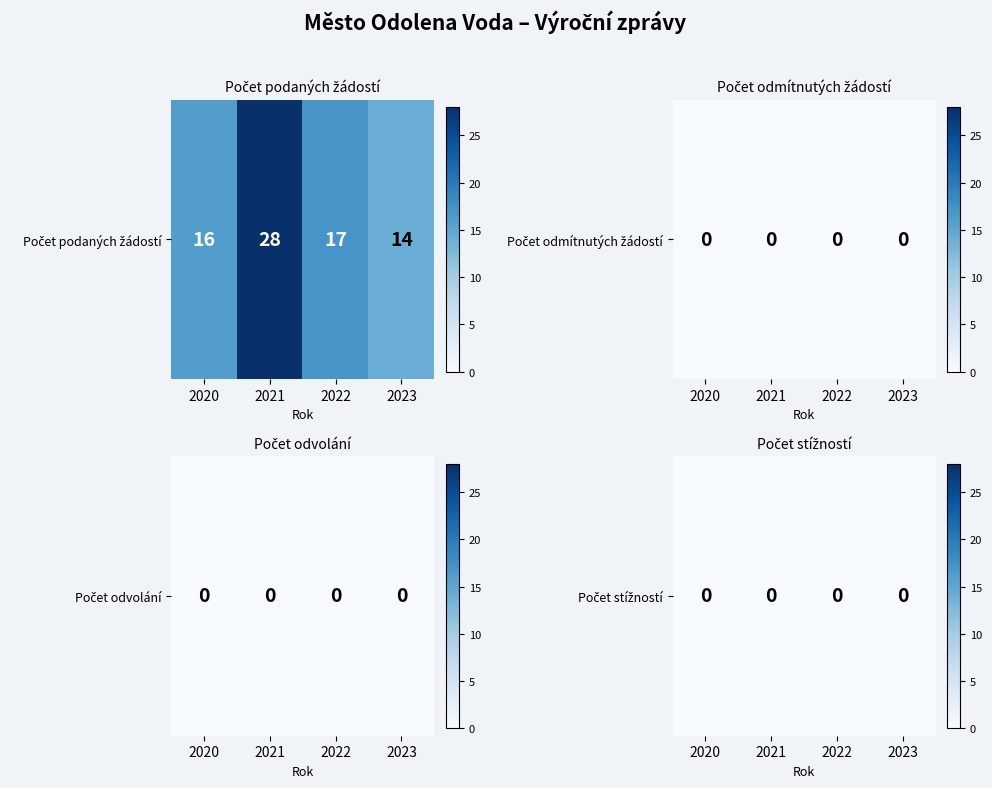

Reading left to right, what are all the values shown in this chart?

Počet podaných žádostí o informace: 16	28	17	14
Počet odmítnutých žádostí o informace: 0	0	0	0
Počet podaných odvolání proti rozhodnutí: 0	0	0	0
Počet stížností podaných podle § 16a: 0	0	0	0